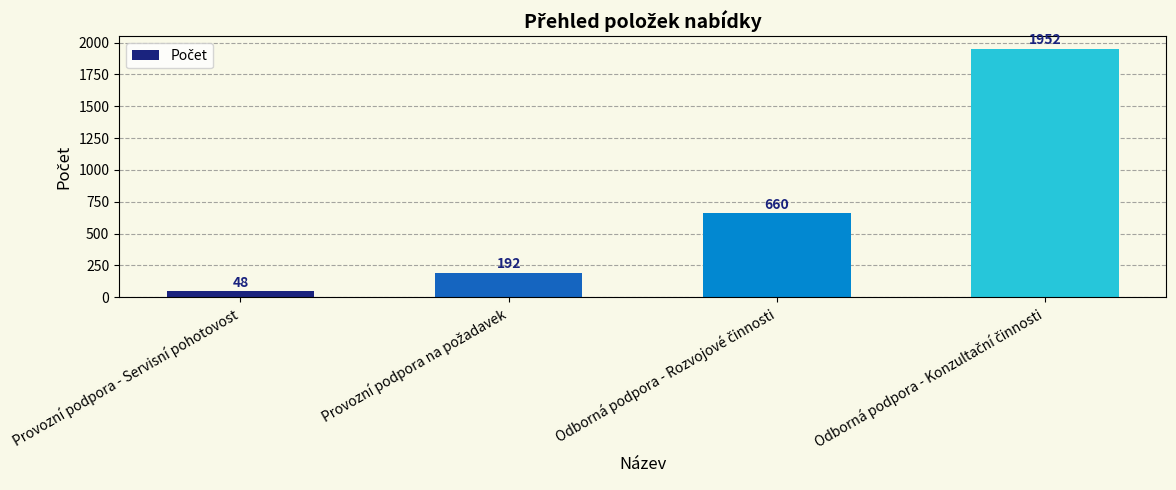

What is the smallest value displayed?

48